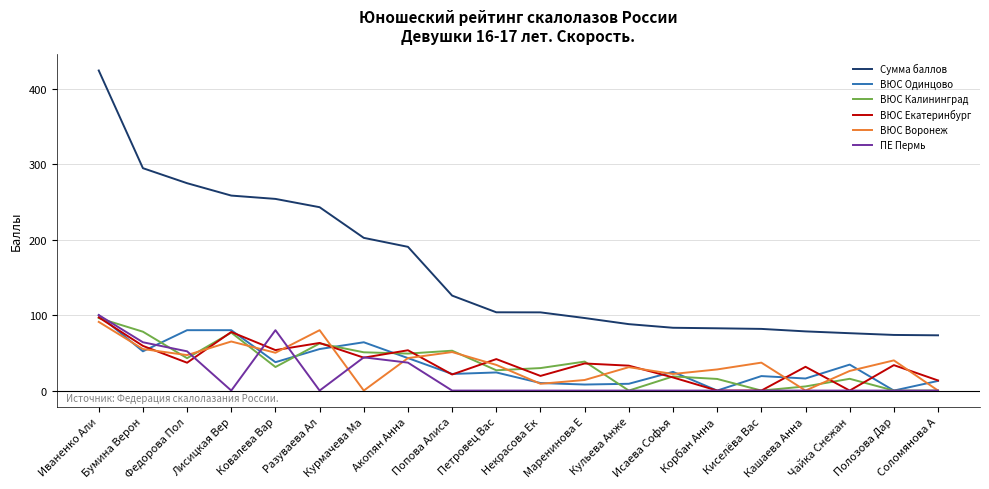

What position from the right is Лисицкая Вер?

17